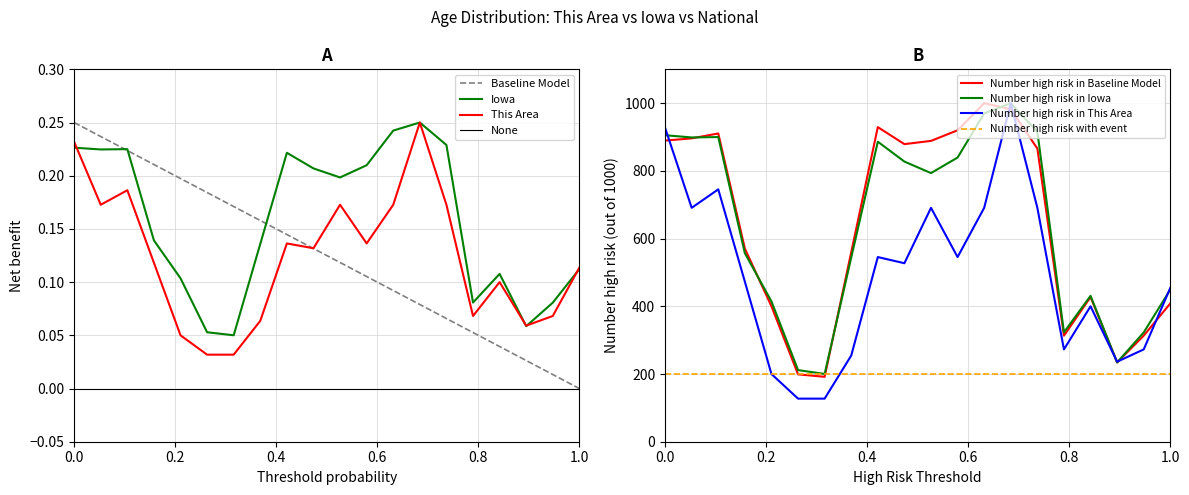

What is the maximum value for Number high risk in Baseline Model?

1000.0